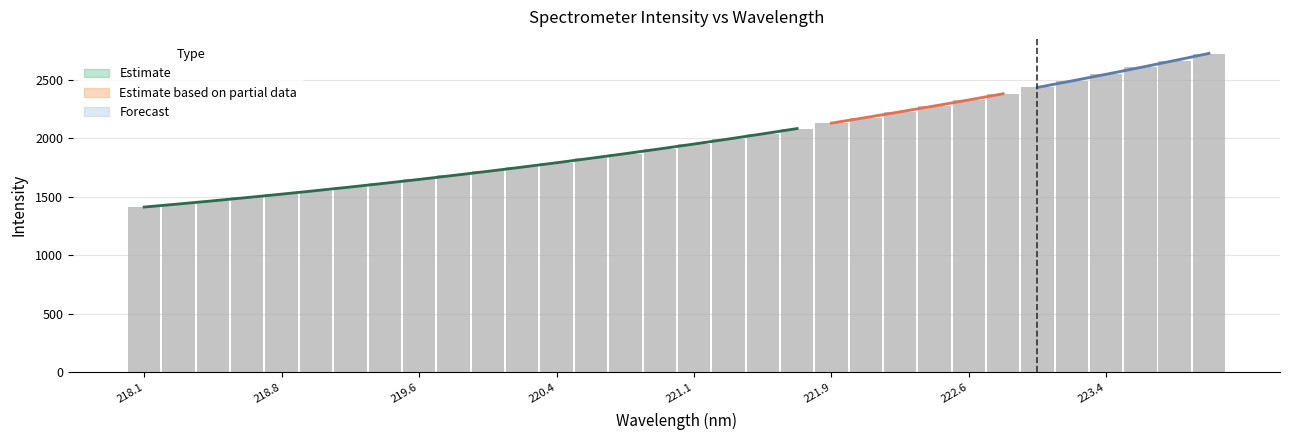

At which label does the data first exceed 1953?

221.1